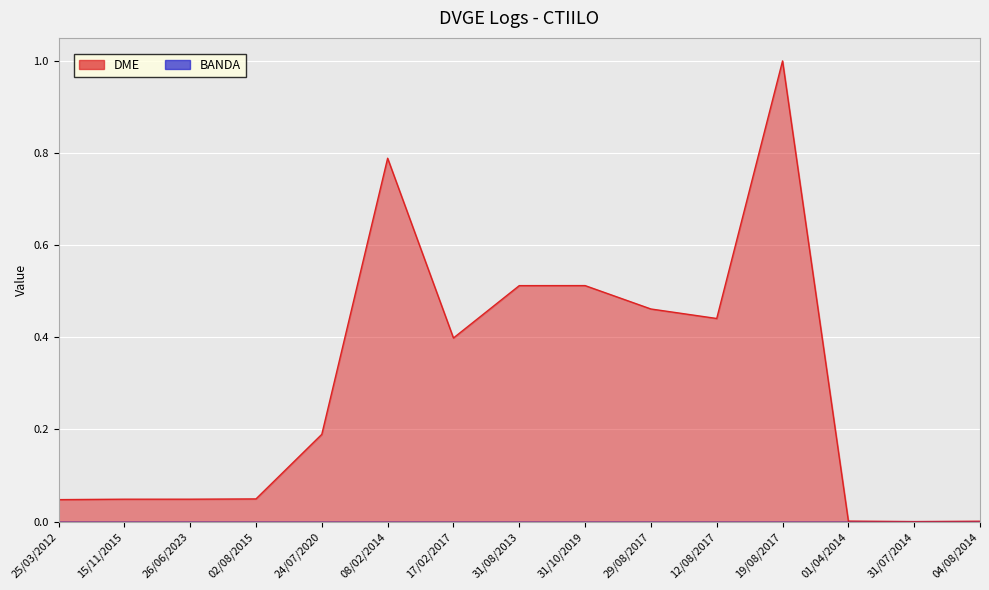

Rank the categories by value from lowest to highest.

31/07/2014, 04/08/2014, 01/04/2014, 25/03/2012, 15/11/2015, 26/06/2023, 02/08/2015, 24/07/2020, 17/02/2017, 12/08/2017, 29/08/2017, 31/08/2013, 31/10/2019, 08/02/2014, 19/08/2017